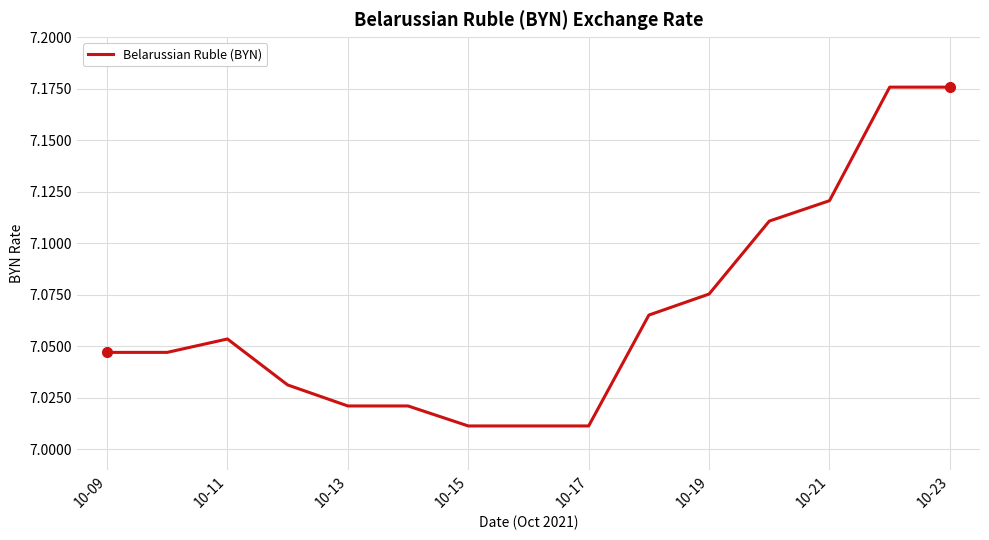

Reading left to right, what are all the values shown in this chart?

7.0	7.0	7.1	7.0	7.0	7.0	7.0	7.0	7.0	7.1	7.1	7.1	7.1	7.2	7.2